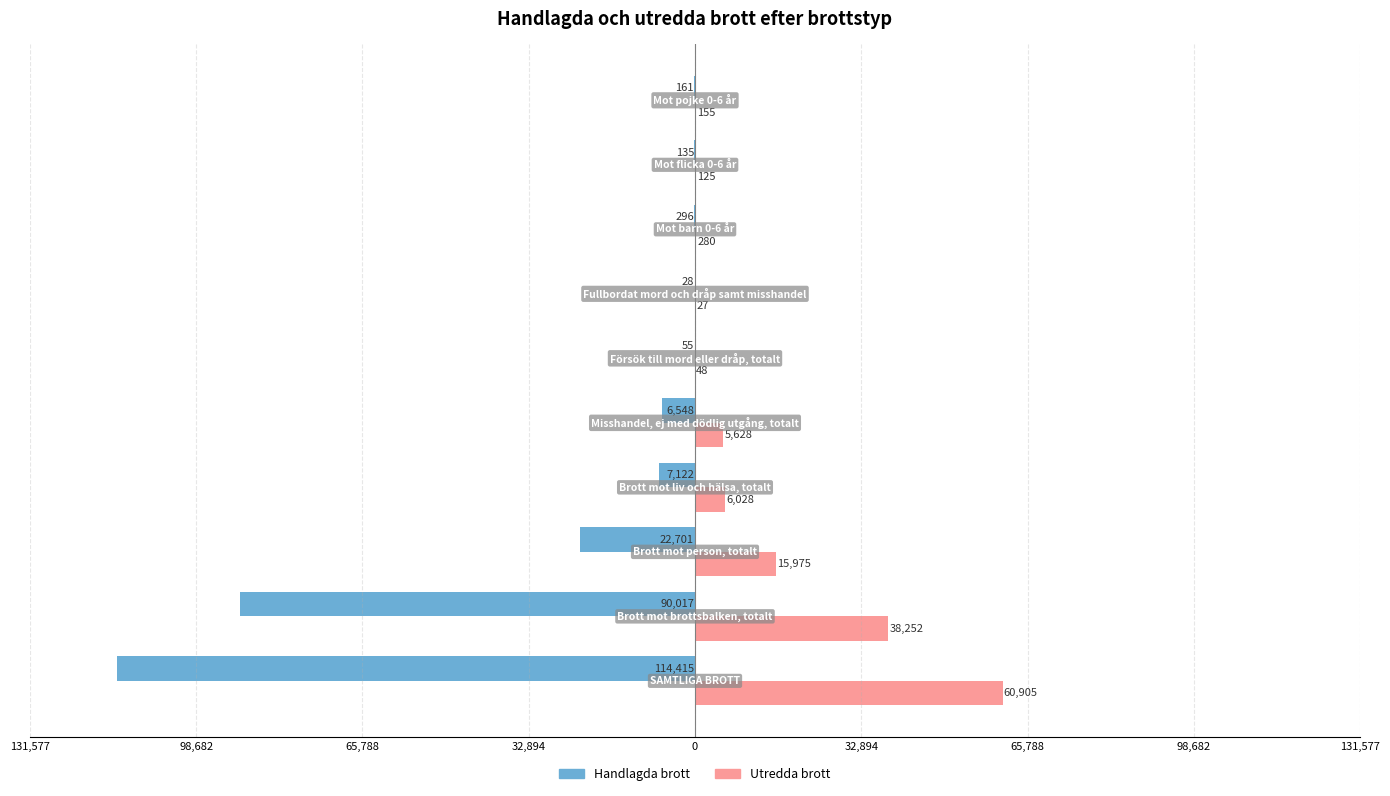

What is the maximum value for Utredda brott?

60905